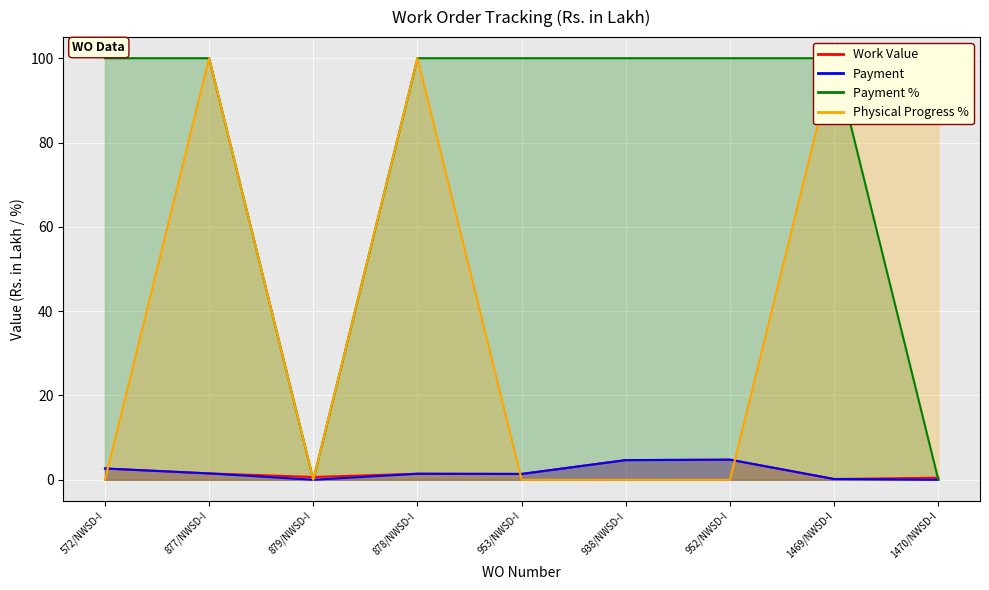

Does the chart display data point markers on the line(s)?

No